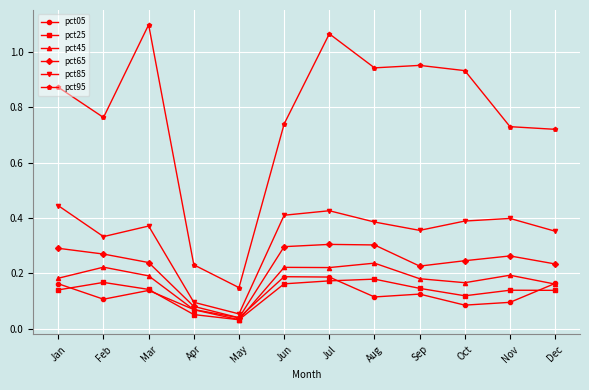

What are all the series names shown in the legend?

pct05, pct25, pct45, pct65, pct85, pct95